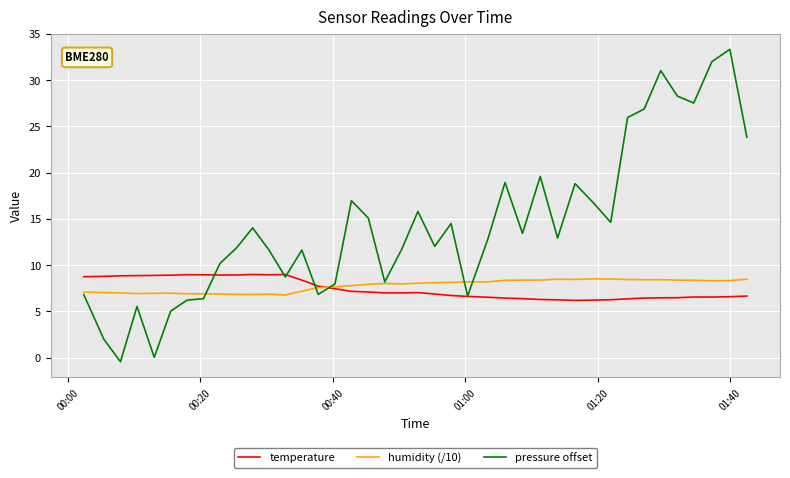

In humidity (/10), how many points are lower than both neighbors (excluding endpoints)?

7